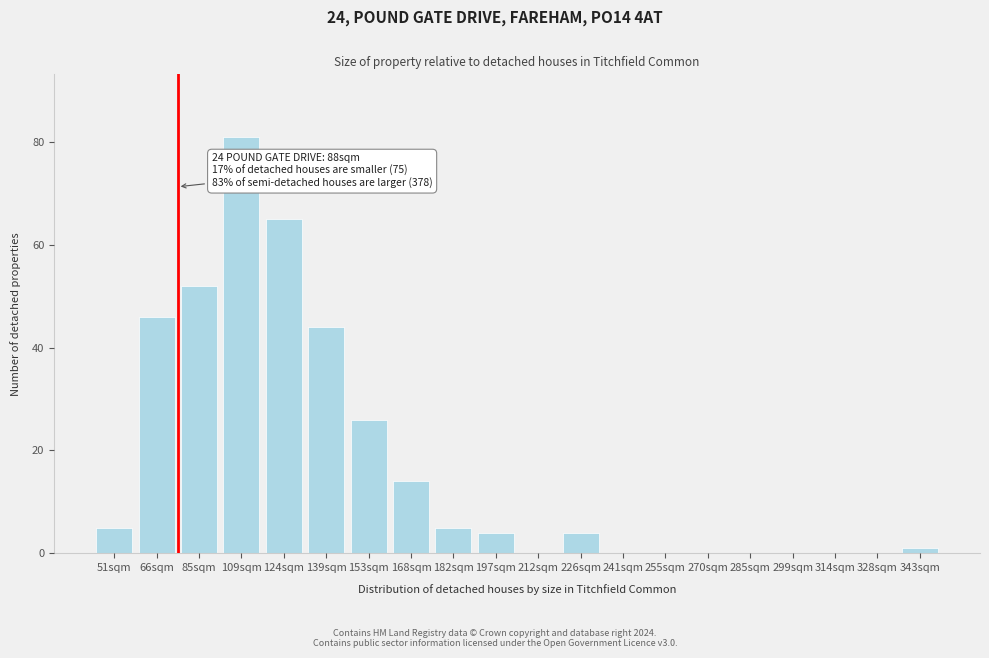

Reading right to left, list all the values displayed in this chart.

343sqm=1	328sqm=0	314sqm=0	299sqm=0	285sqm=0	270sqm=0	255sqm=0	241sqm=0	226sqm=4	212sqm=0	197sqm=4	182sqm=5	168sqm=14	153sqm=26	139sqm=44	124sqm=65	109sqm=81	85sqm=52	66sqm=46	51sqm=5